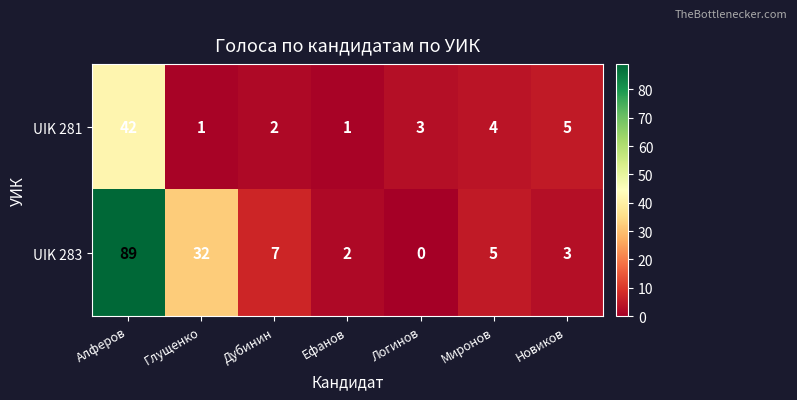

Between Алферов and Логинов, which series saw the biggest shift?

UIK 283